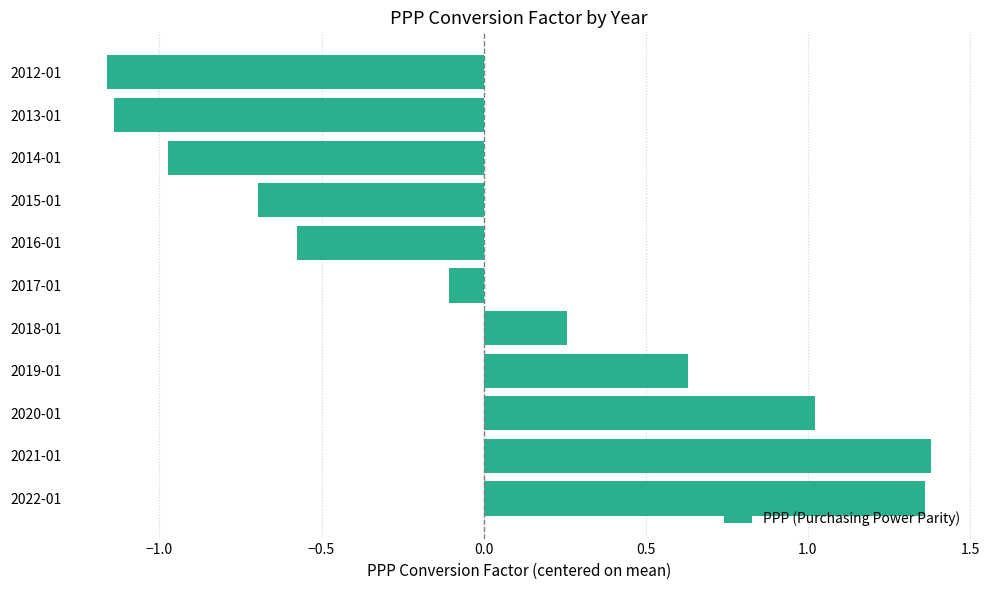

What is the difference between the maximum and minimum values?

2.5